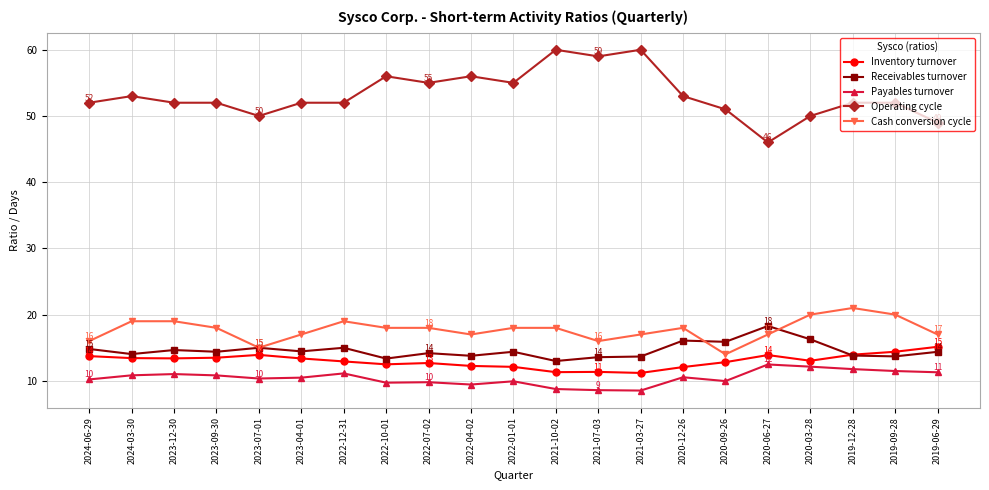

Rank the series by their maximum value, from highest to lowest.

Operating cycle, Cash conversion cycle, Receivables turnover, Inventory turnover, Payables turnover